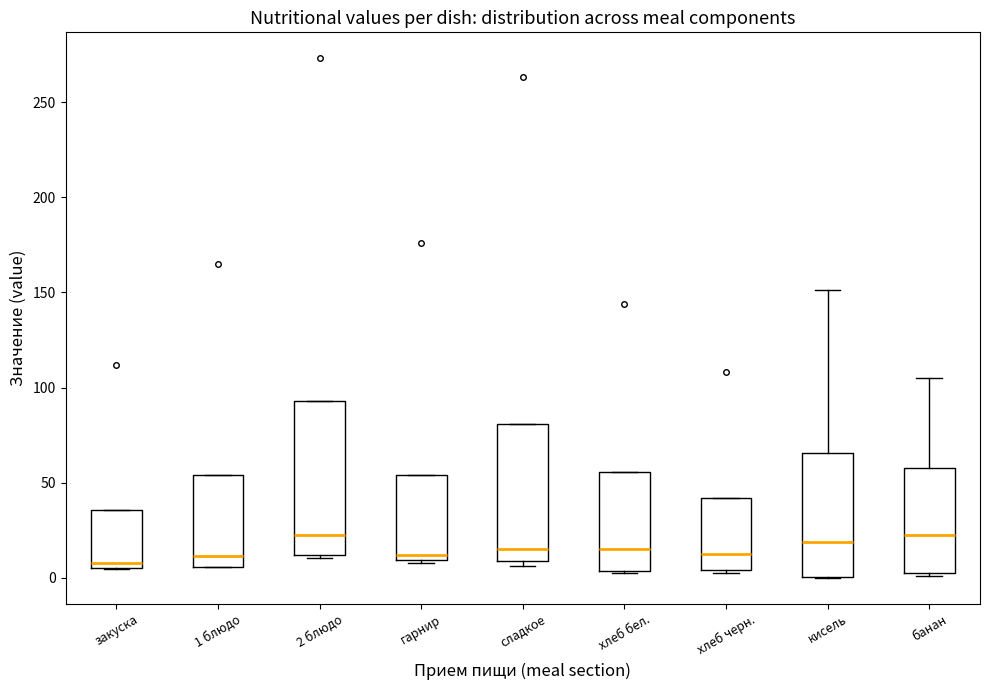

Reading left to right, transcribe this box plot: for each box, give where its median line is, the range the box spans, and where its two whiskers end, as read against the y-axis. The values are not printed on the chart, so give them approximately, as read against the axis.

закуска: median 10, box 5 to 35, whiskers 5 to 35
1 блюдо: median 10, box 5 to 55, whiskers 5 to 55
2 блюдо: median 25, box 10 to 95, whiskers 10 (just below the box's lower edge) to 95
гарнир: median 10 (just above the box's lower edge), box 10 to 55, whiskers 10 (just below the box's lower edge) to 55
сладкое: median 15, box 10 to 80, whiskers 5 to 80
хлеб бел.: median 15, box 5 to 55, whiskers 0 to 55
хлеб черн.: median 10, box 5 to 40, whiskers 5 (just below the box's lower edge) to 40
кисель: median 20, box 0 to 65, whiskers 0 to 150
банан: median 25, box 5 to 60, whiskers 0 to 105